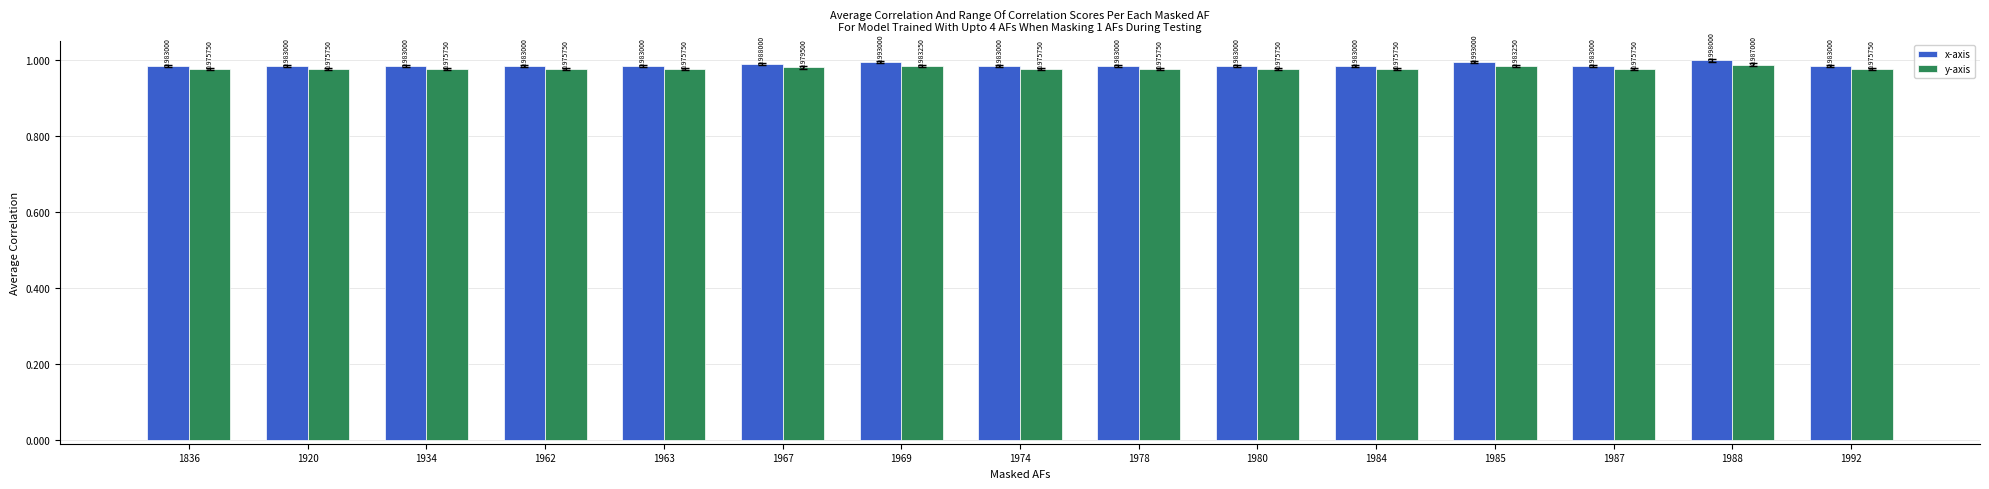

How many bars are there in each group?

2